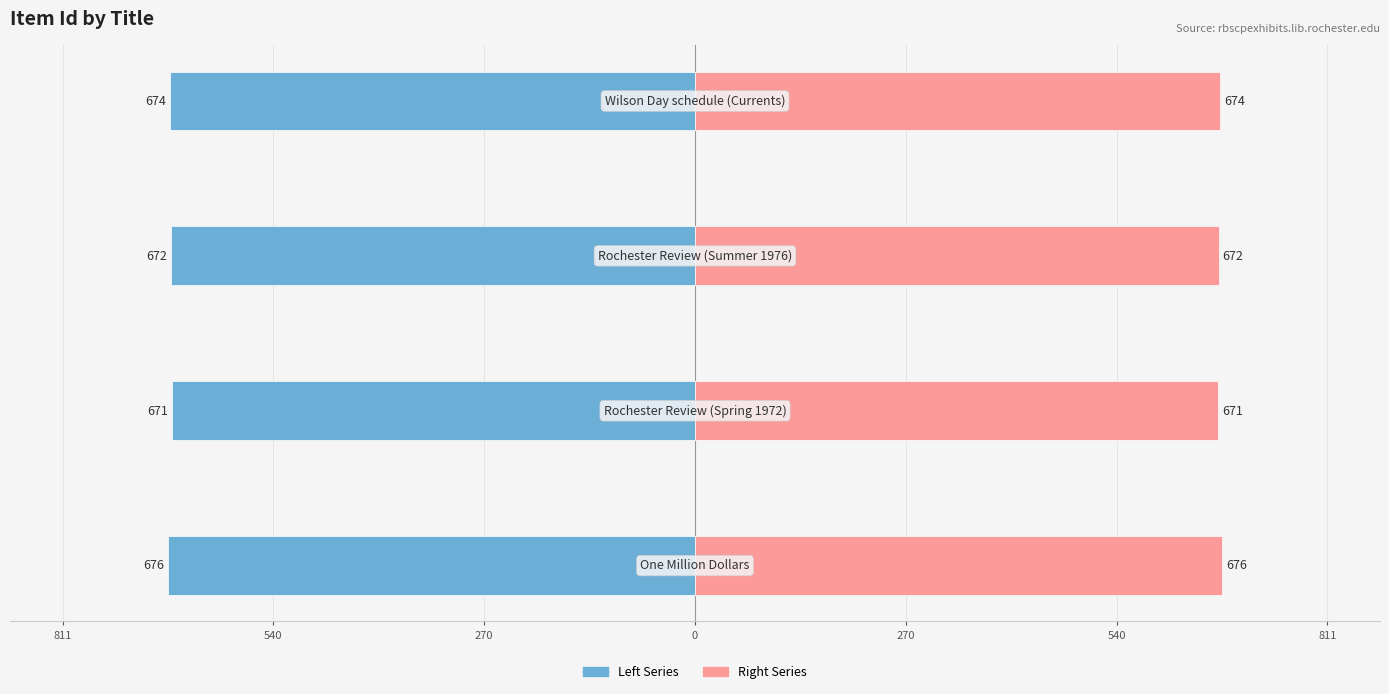

What is the difference between the highest and lowest values at 270?

1344